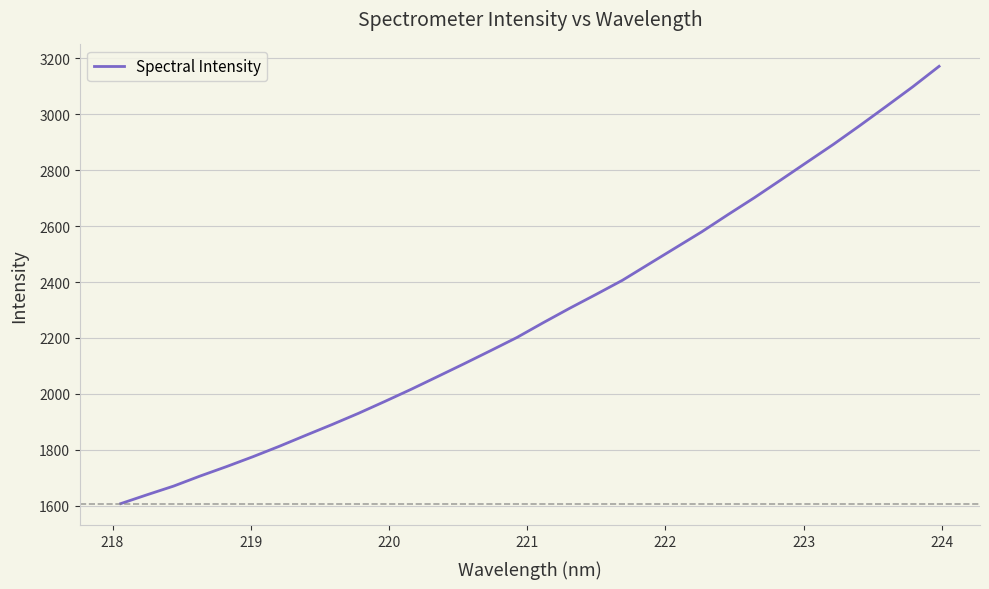

What is the greatest value displayed?

3171.6